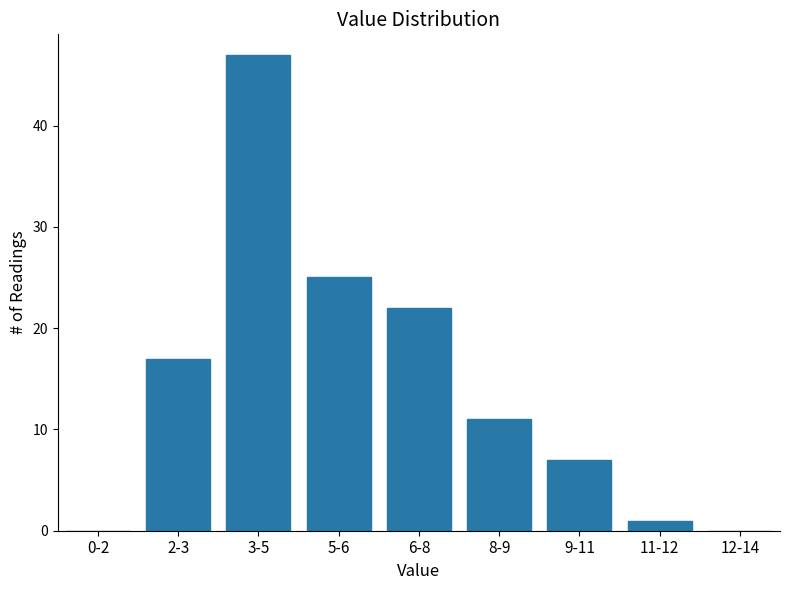

Reading left to right, transcribe all the data shown in this chart.

0-2=0	2-3=17	3-5=47	5-6=25	6-8=22	8-9=11	9-11=7	11-12=1	12-14=0